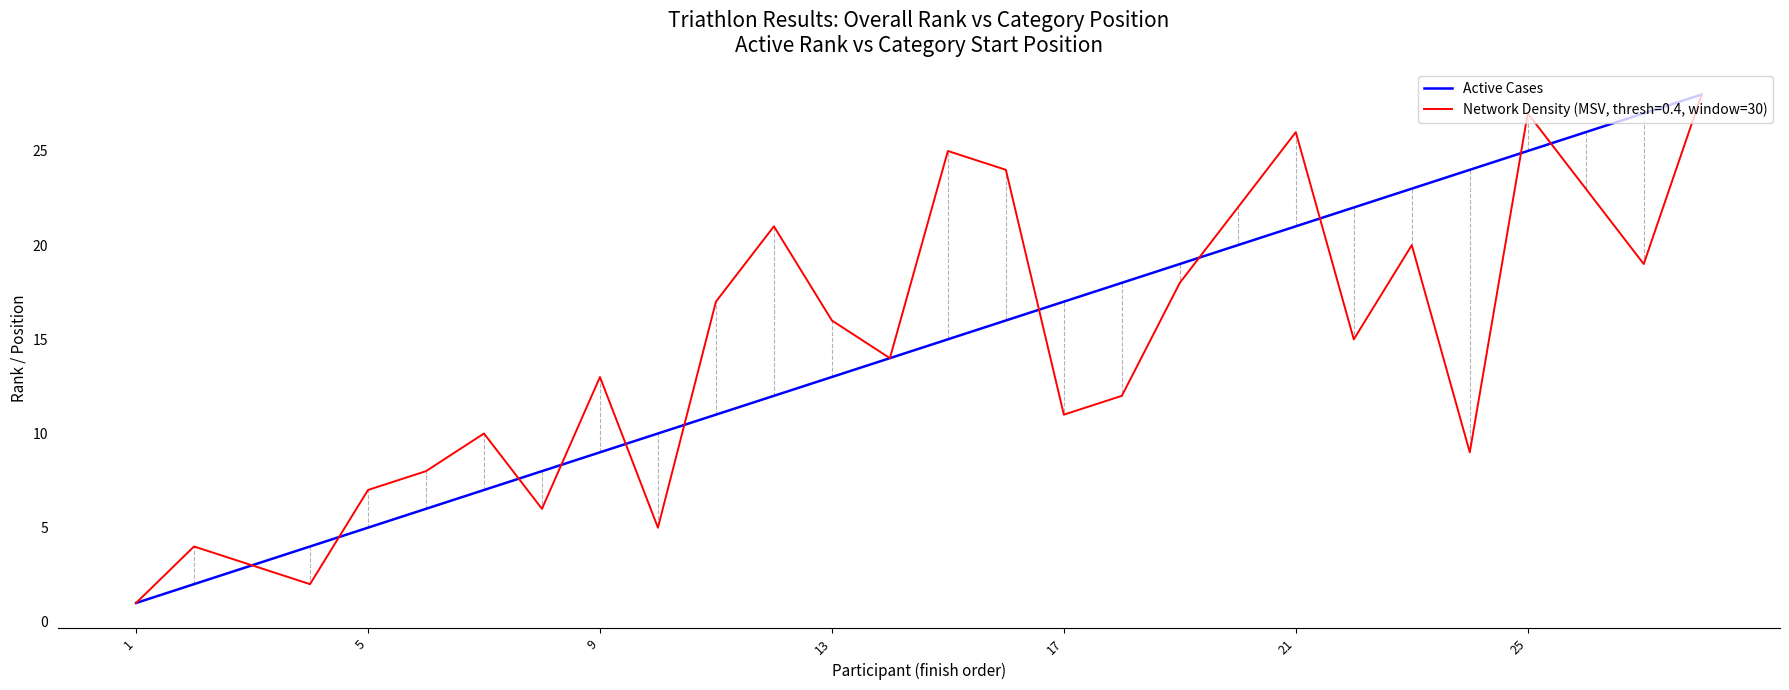

What is the maximum value for Active Cases?

28